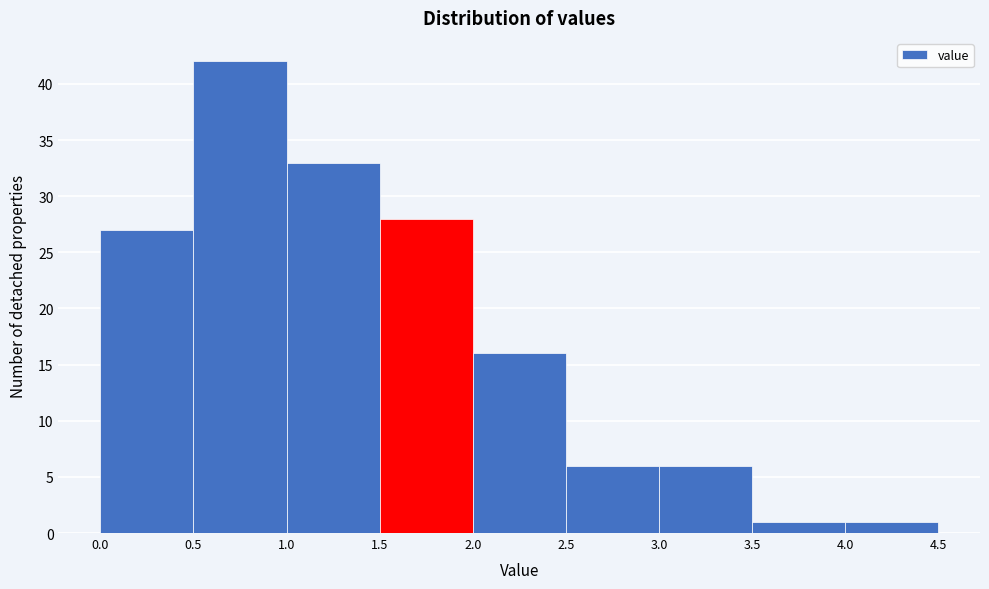

Over which range of the x-axis is the bar tallest?

0.5 to 1.0